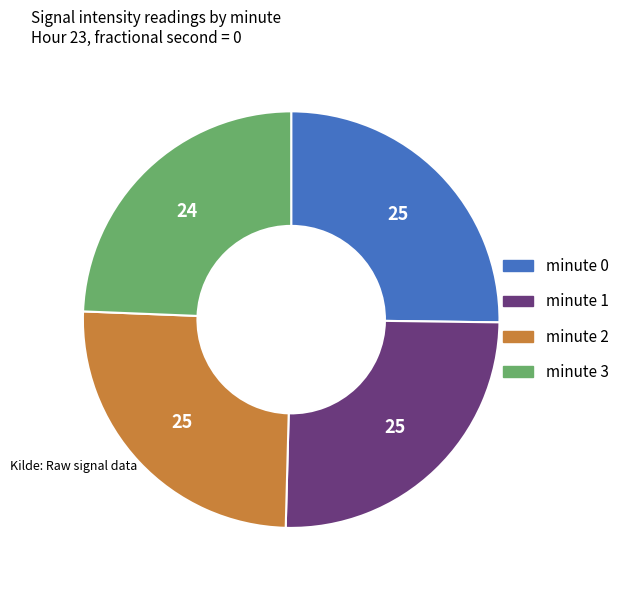

Is there a majority slice in this chart?

No